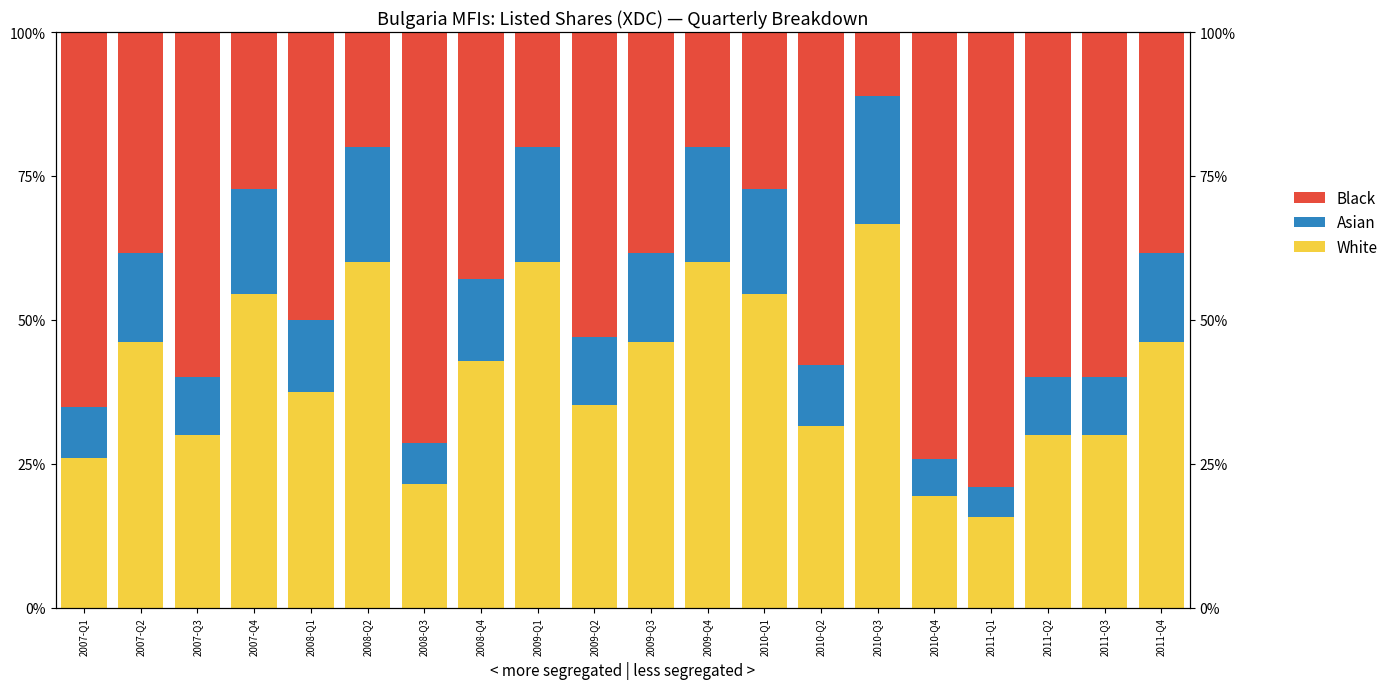

At which category is the sum across all series the highest?

2007-Q1